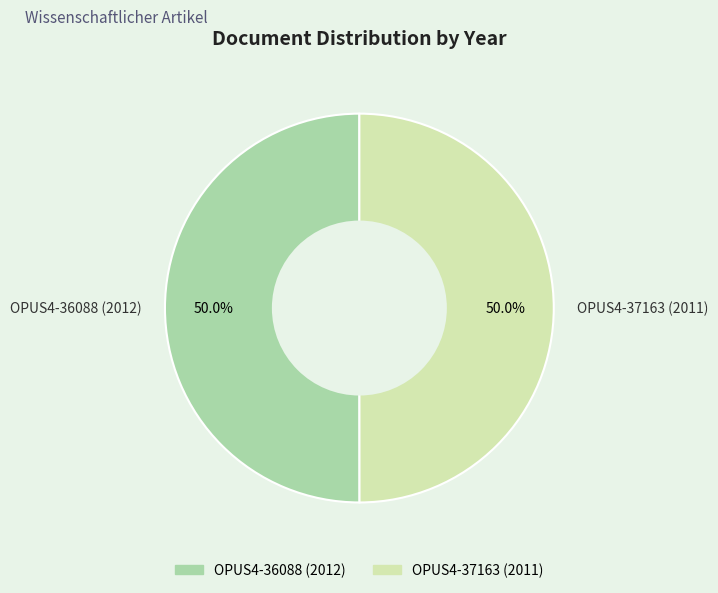

Approximately how many times larger is the value at OPUS4-36088 (2012) compared to OPUS4-37163 (2011)?

1.0